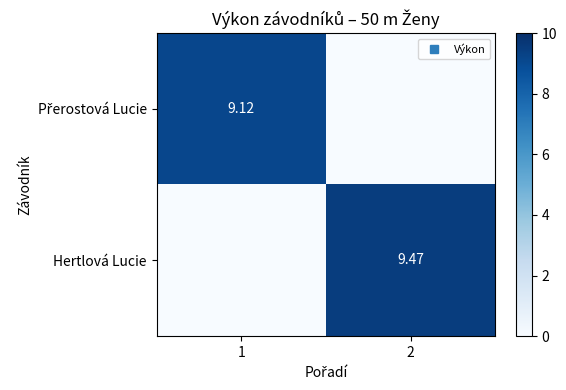

How many data points in Hertlová Lucie are less than 9?

1